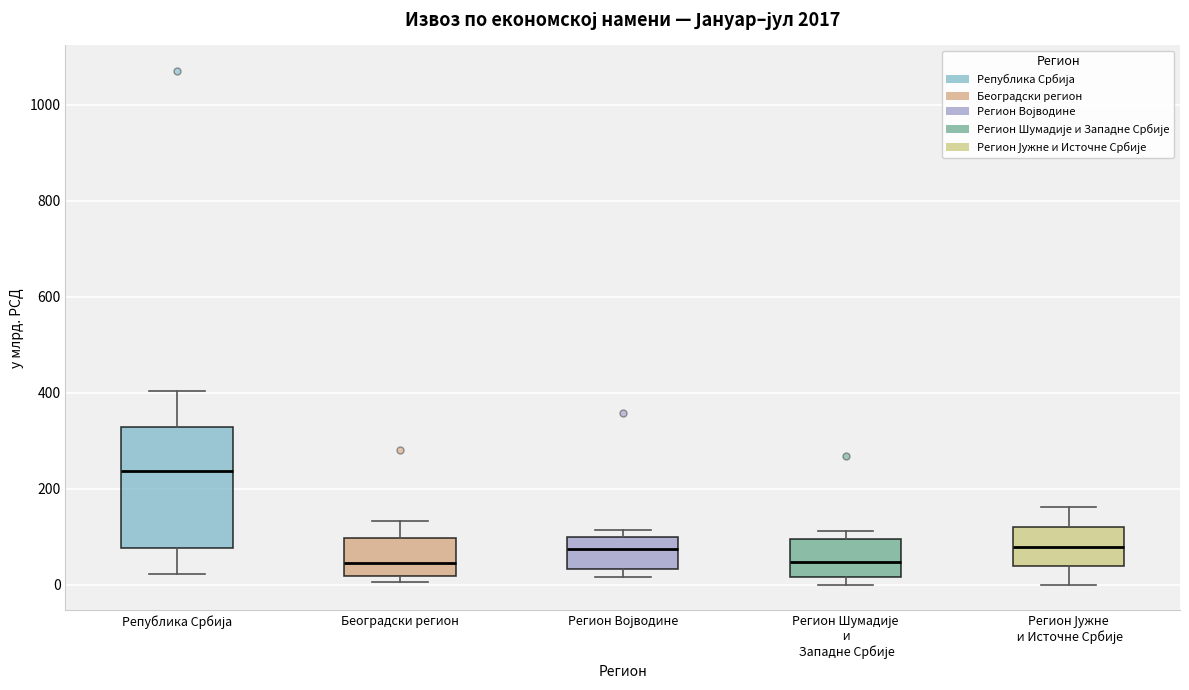

Reading left to right, transcribe this box plot: for each box, give where its median line is, the range the box spans, and where its two whiskers end, as read against the y-axis. The values are not printed on the chart, so give them approximately, as read against the axis.

Република Србија: median 240, box 80 to 320, whiskers 20 to 400
Београдски регион: median 40, box 20 to 100, whiskers 0 to 140
Регион Војводине: median 80, box 40 to 100, whiskers 20 to 120
Регион Шумадије и Западне Србије: median 40, box 20 to 100, whiskers 0 to 120
Регион Јужне и Источне Србије: median 80, box 40 to 120, whiskers 0 to 160